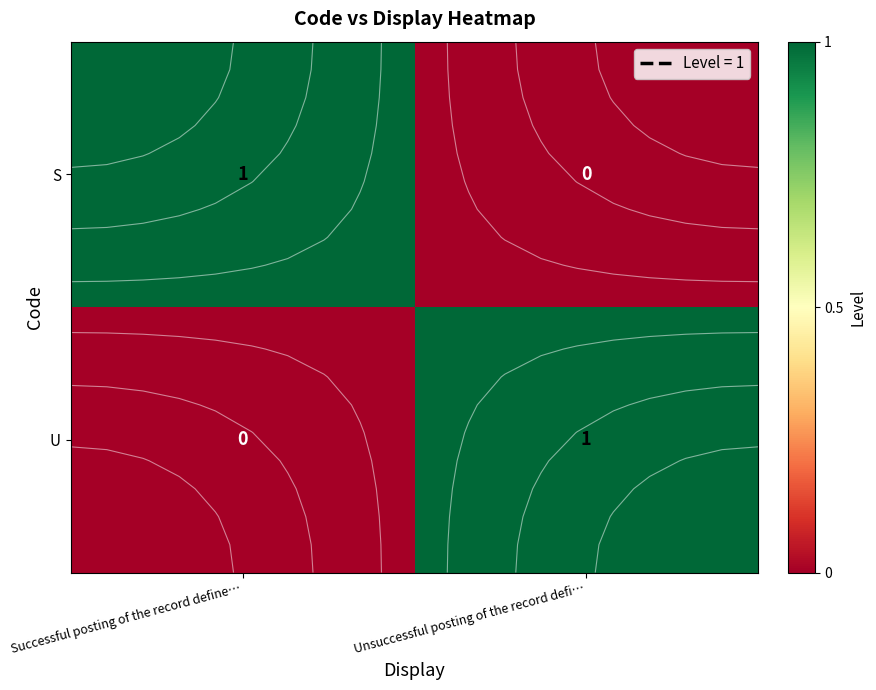

What is the difference between the U values at Successful posting of the record define… and Unsuccessful posting of the record defi…?

1